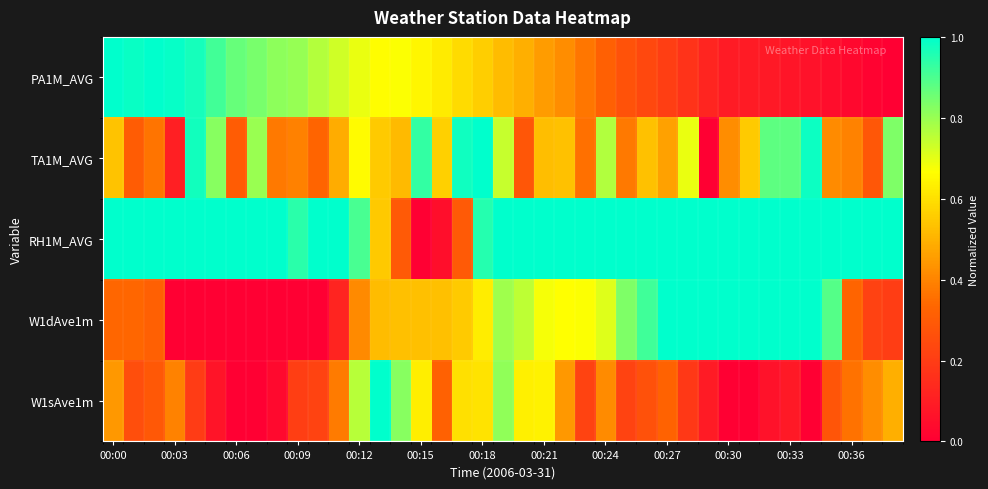

Which series has the largest total across all categories?

RH1M_AVG